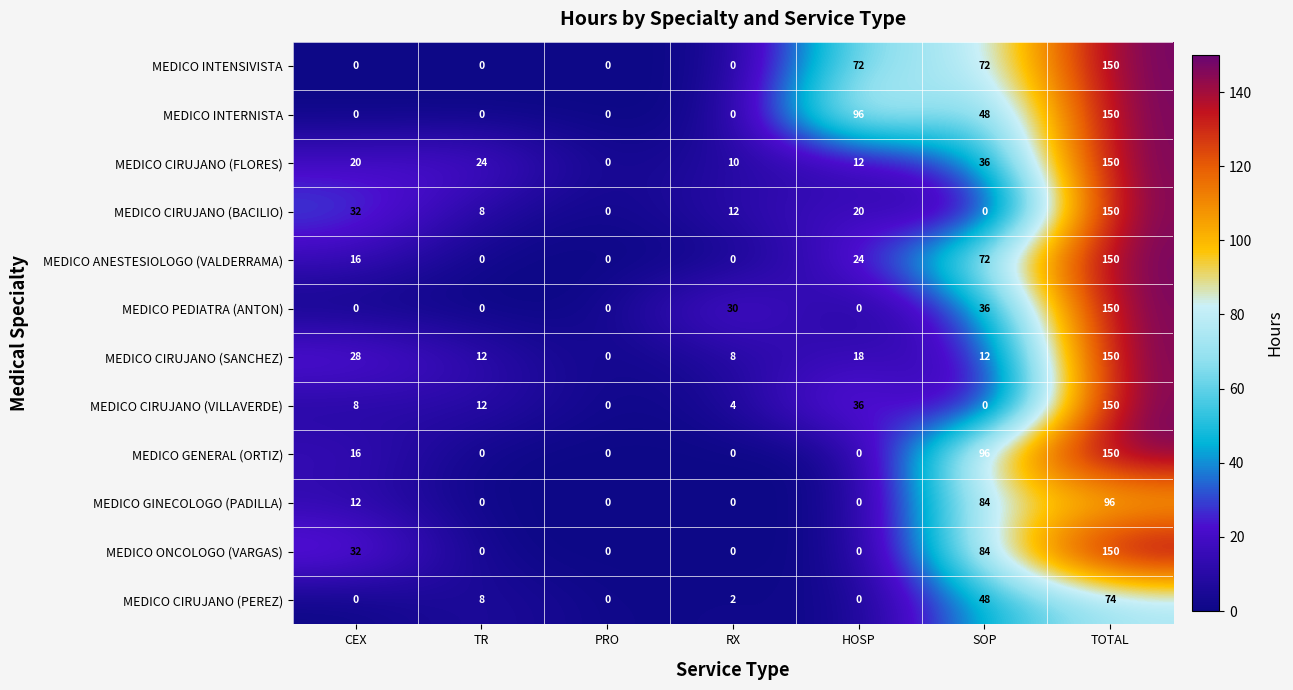

Where does the MEDICO CIRUJANO (BACILIO) series first go above 12?

CEX